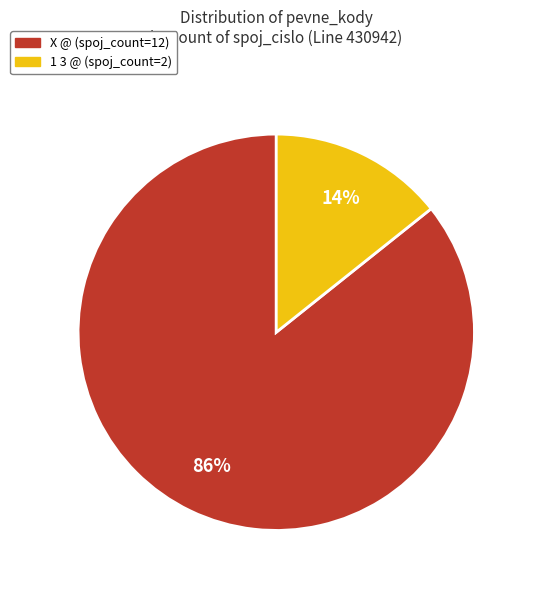

How many segments does this pie chart have?

2